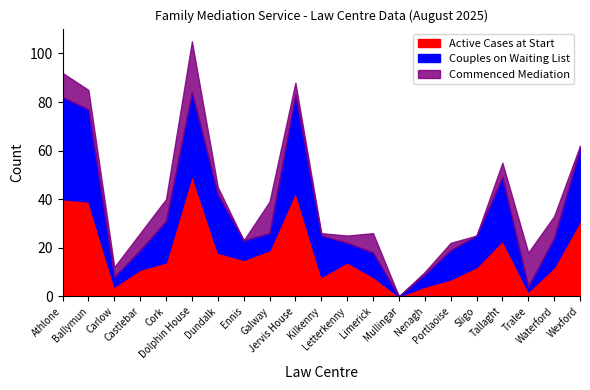

The Active Cases at Start series shows 14 at Letterkenny. True or false?

True